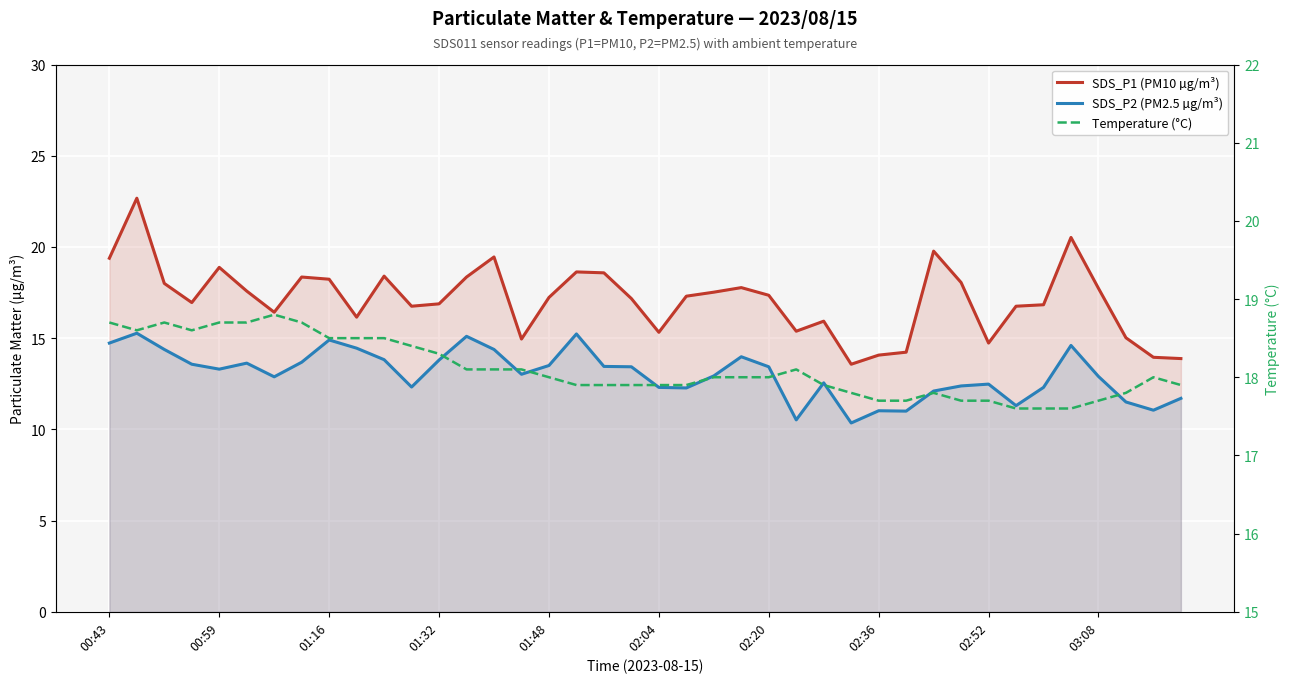

What is the greatest value displayed?

22.7